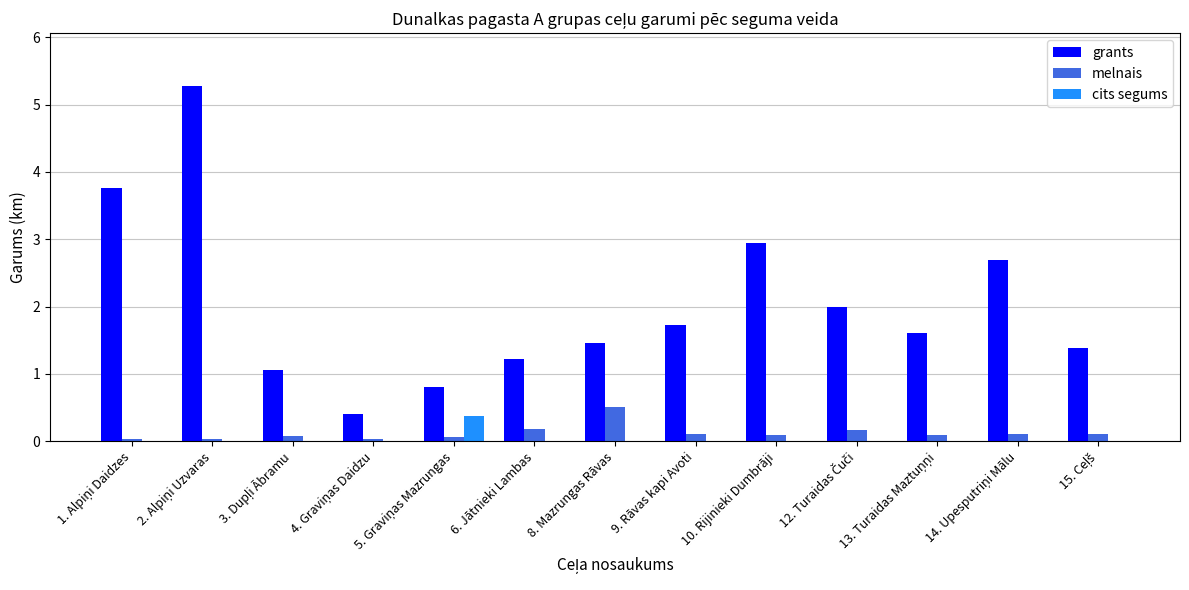

What is the maximum value shown in the chart?

5.3